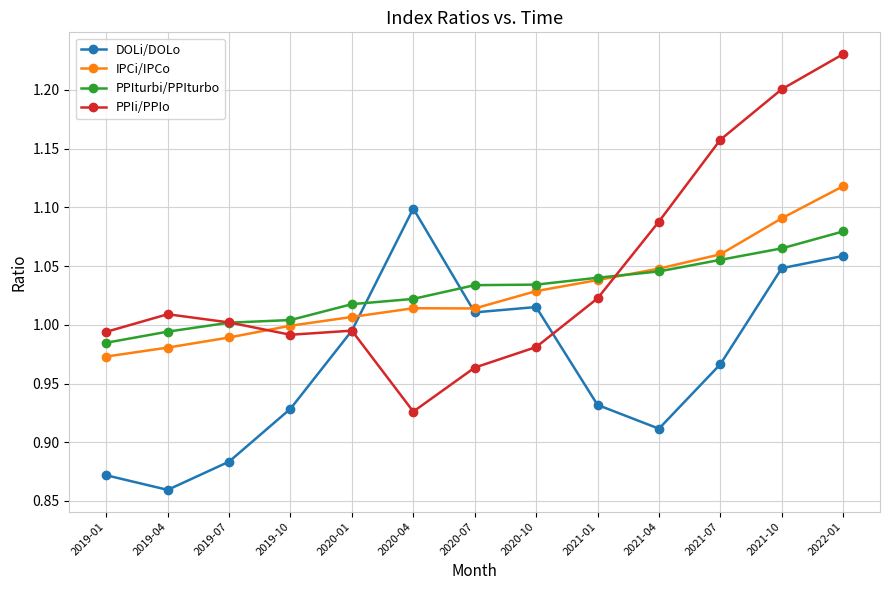

What are all the series names shown in the legend?

DOLi/DOLo, IPCi/IPCo, PPIturbi/PPIturbo, PPIi/PPIo